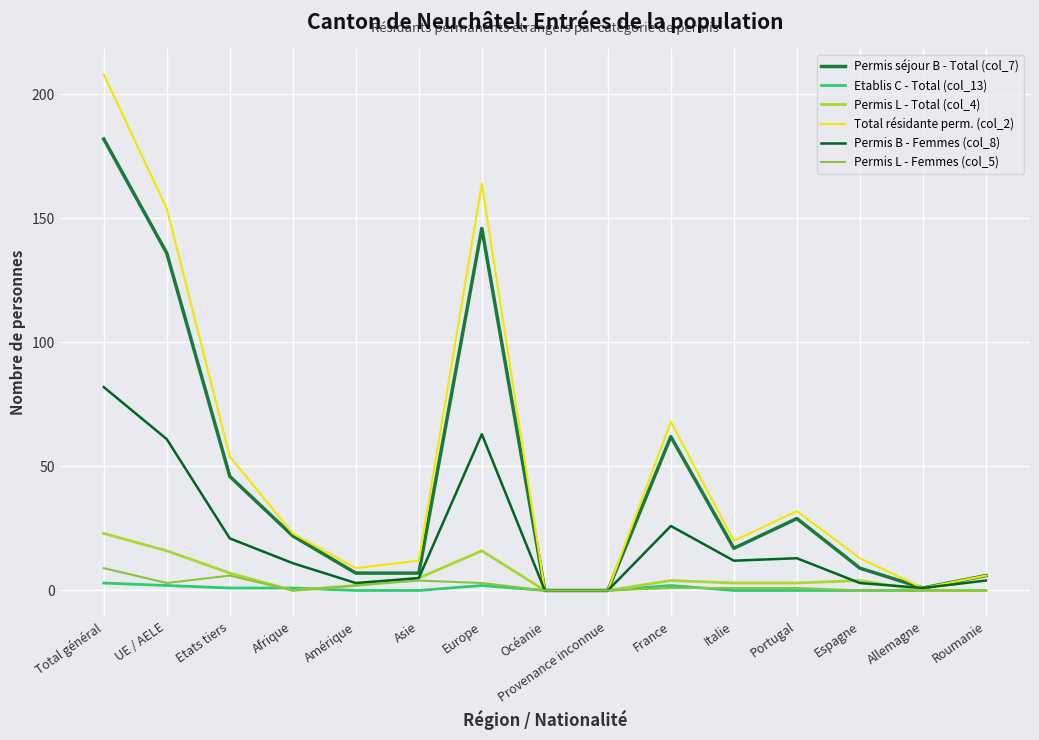

What position from the right is Océanie?

8